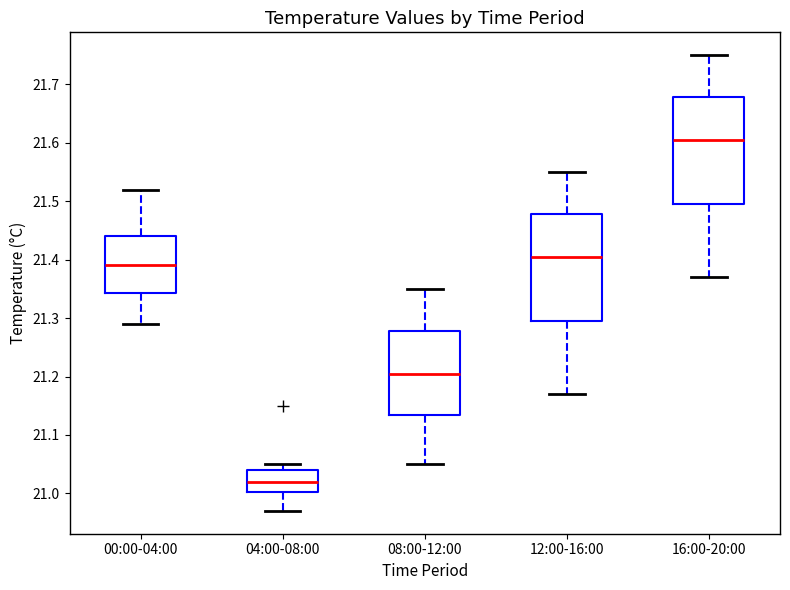

Where does the median line of the box for 04:00-08:00 sit on the y-axis? The values are not printed on the chart, so give them approximately, as read against the axis.

21.02